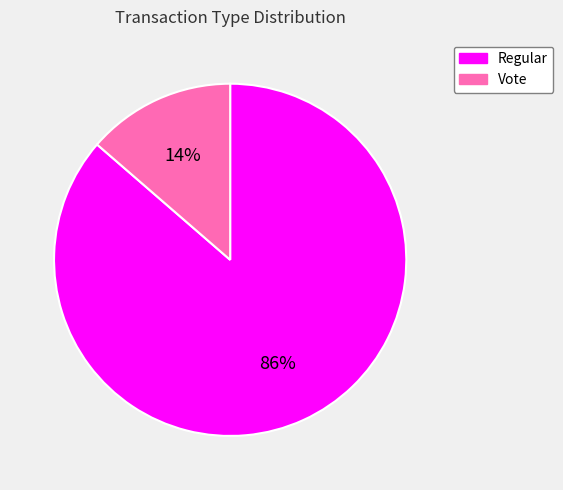

How many slices are in this pie chart?

2